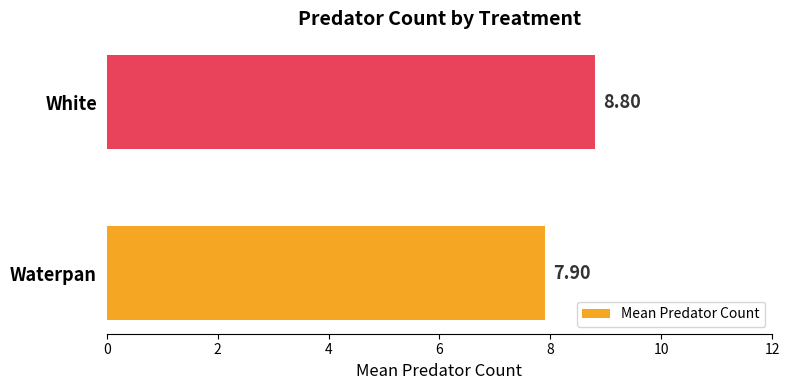

What is the sum of all values?

16.7